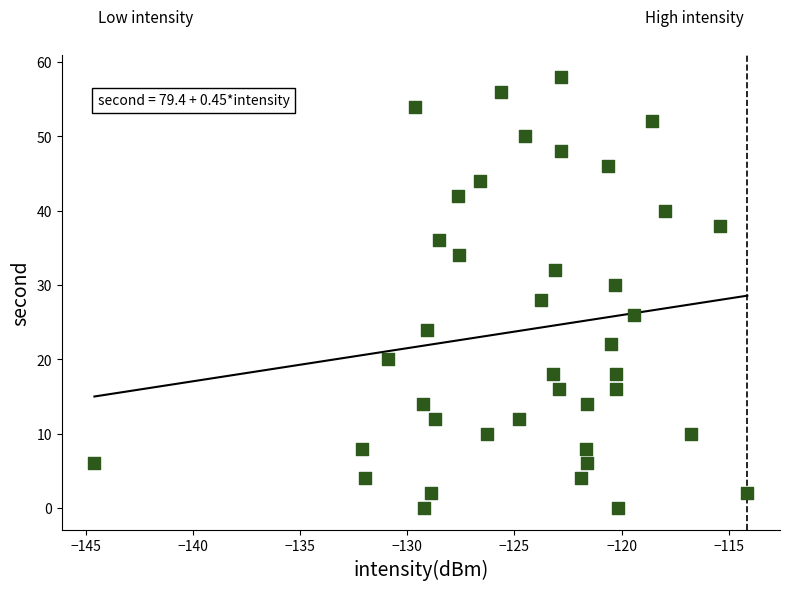

What is the range of Y values (max minus min)?

58